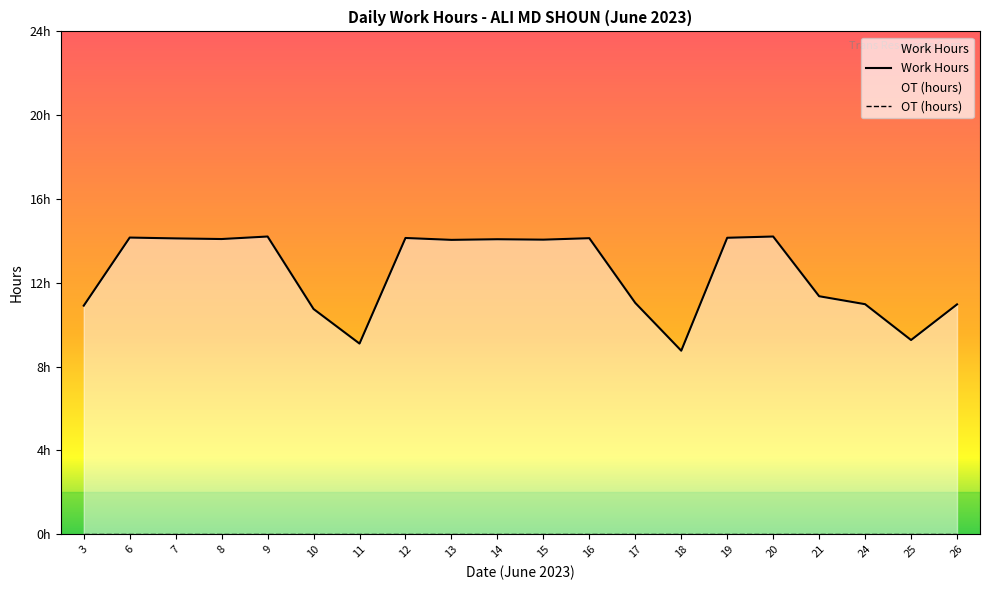

How many series are shown in this chart?

1